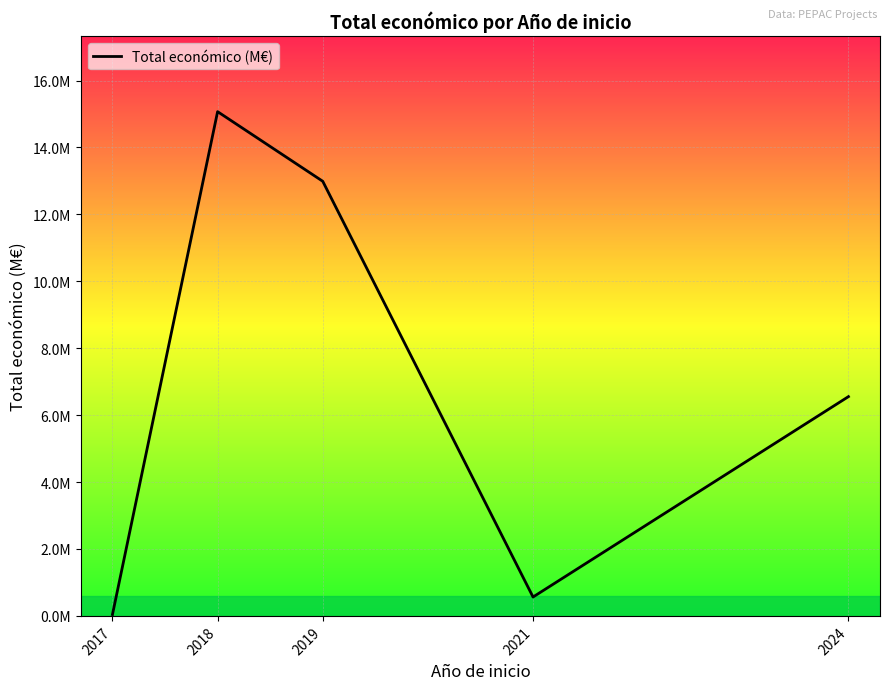

Reading left to right, extract all data points from this chart.

0.0	15.1	13.0	0.6	6.6